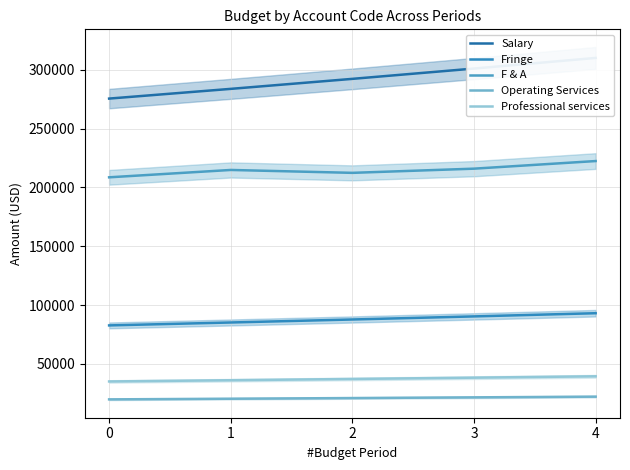

Where is F & A nearest to the value 215586?

3